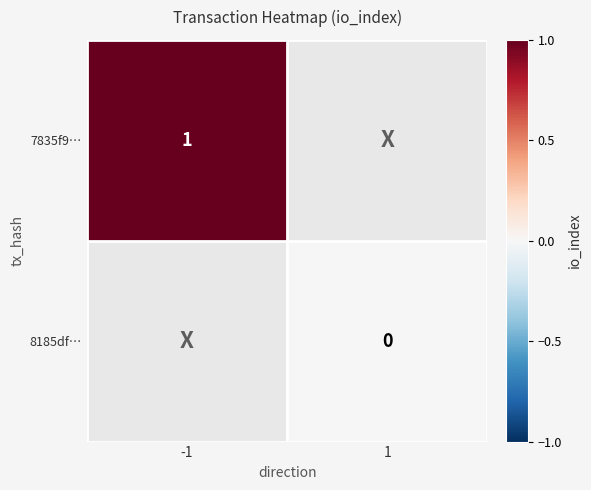

The 7835f9… series shows 1 at -1. True or false?

True